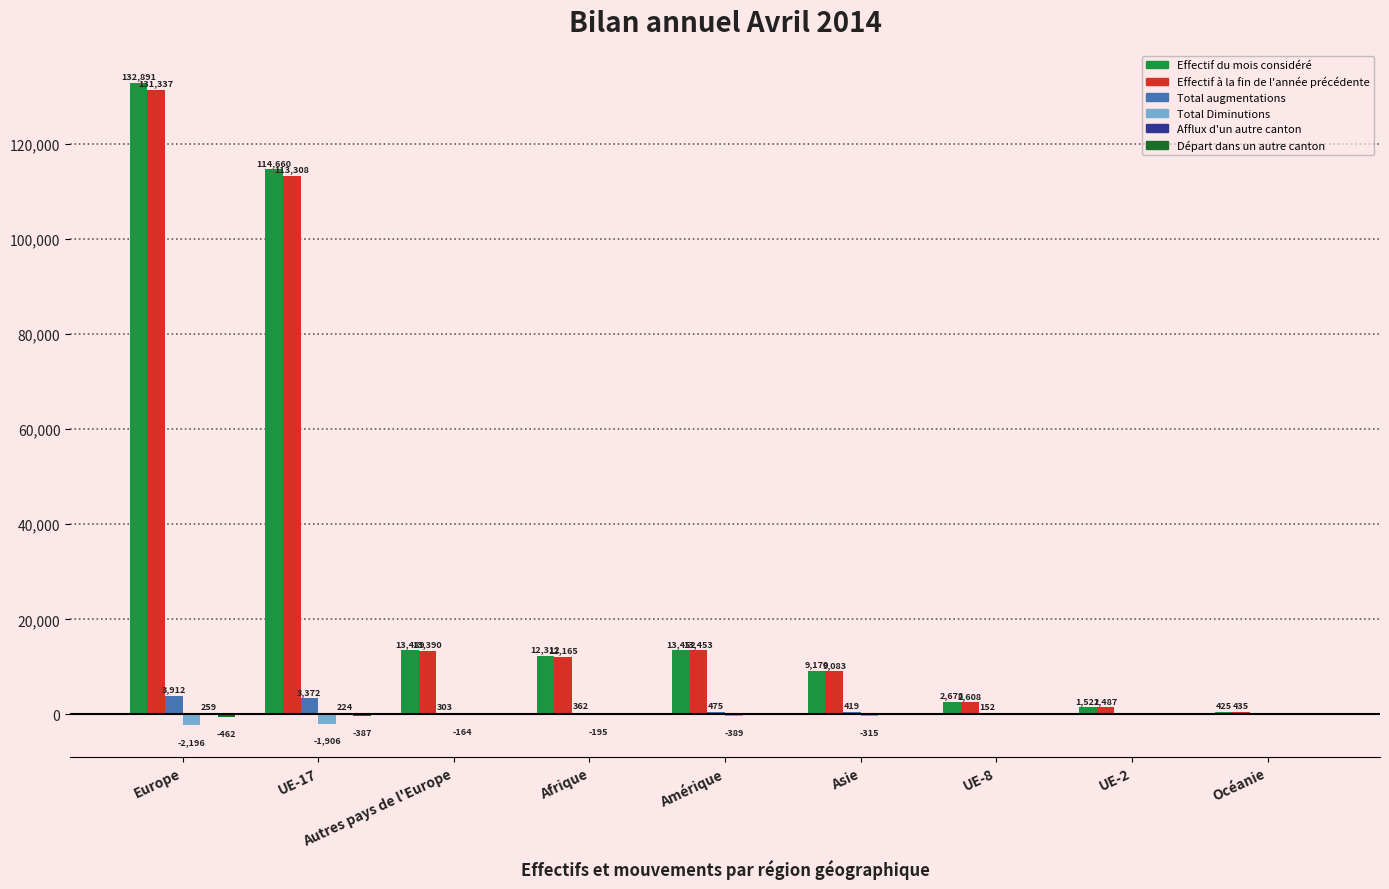

At which label does Effectif à la fin de l'année précédente first exceed 12165?

Europe